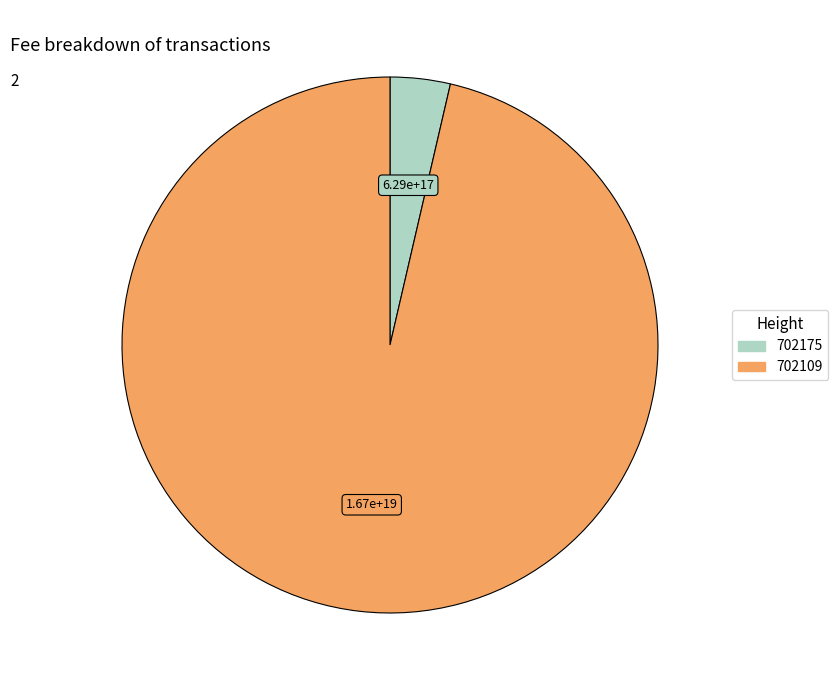

Rank the categories by value from lowest to highest.

702175, 702109